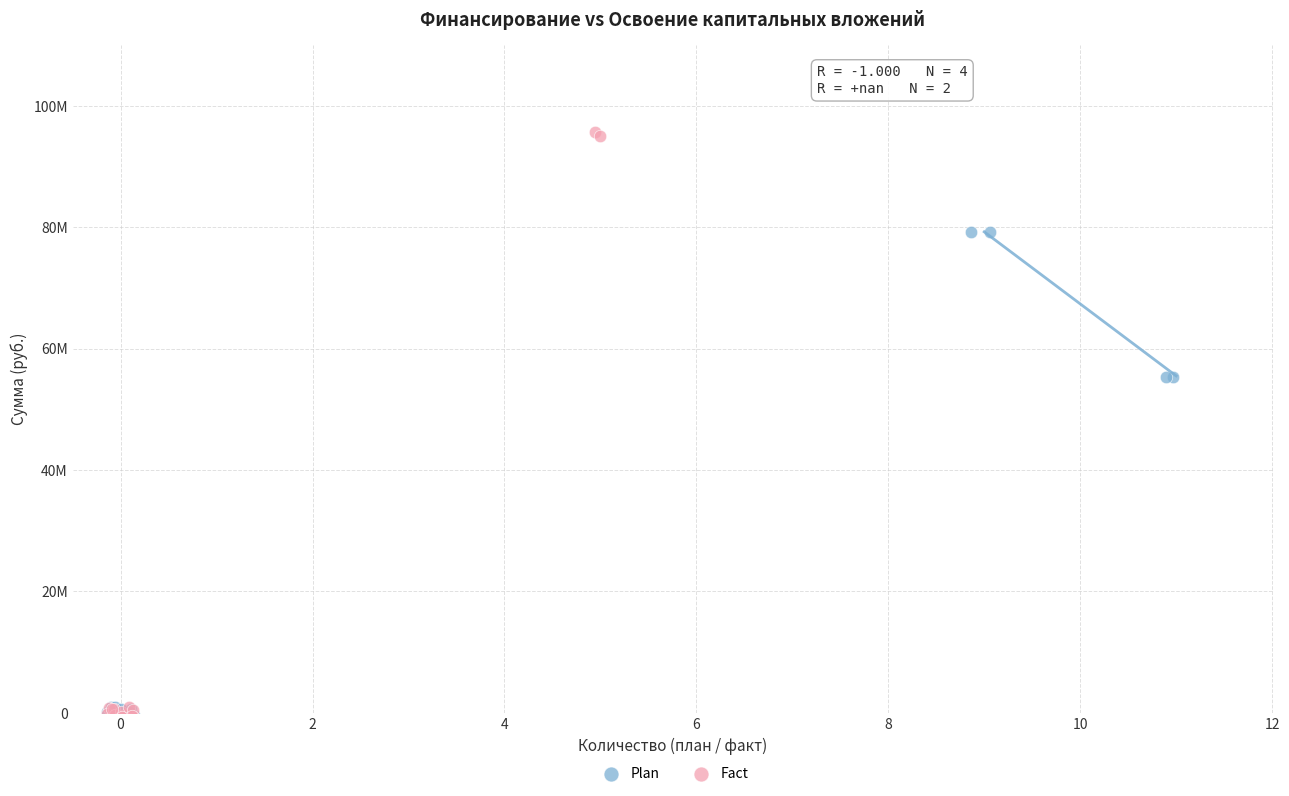

What are all the series names shown in the legend?

Plan, Fact